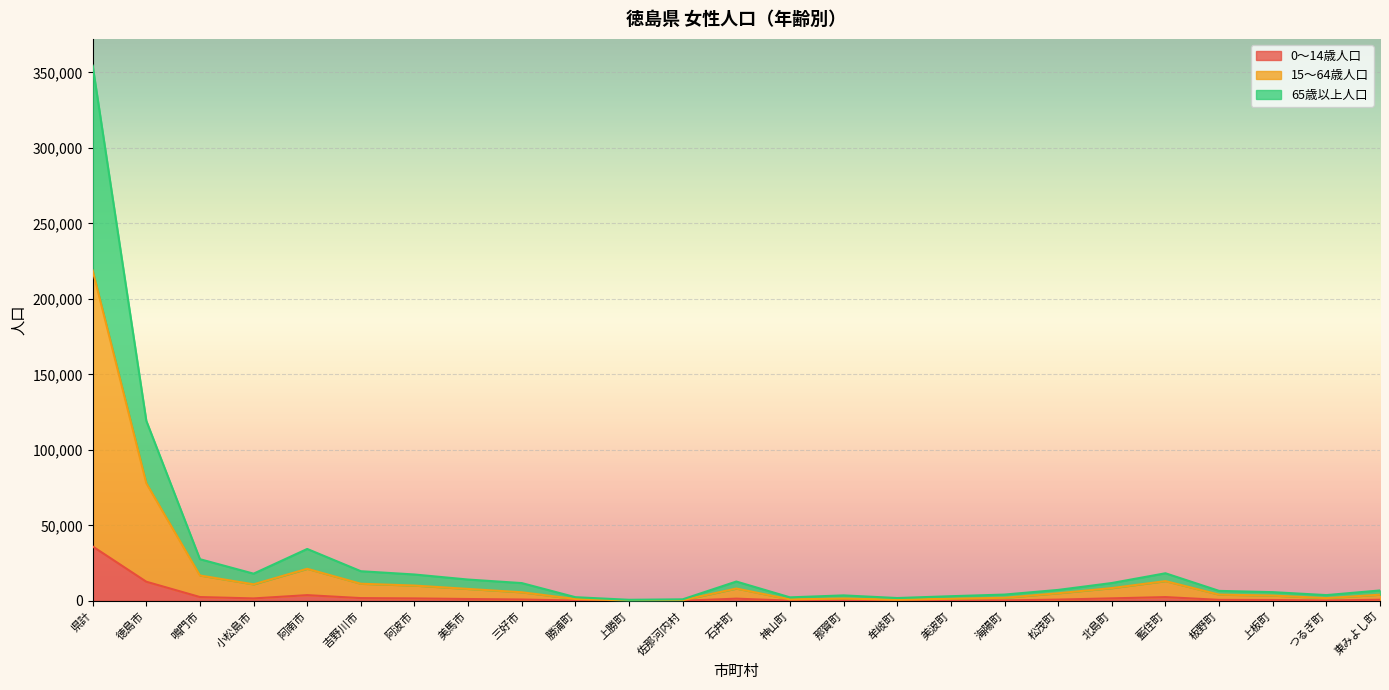

At which category is the sum across all series the highest?

県計